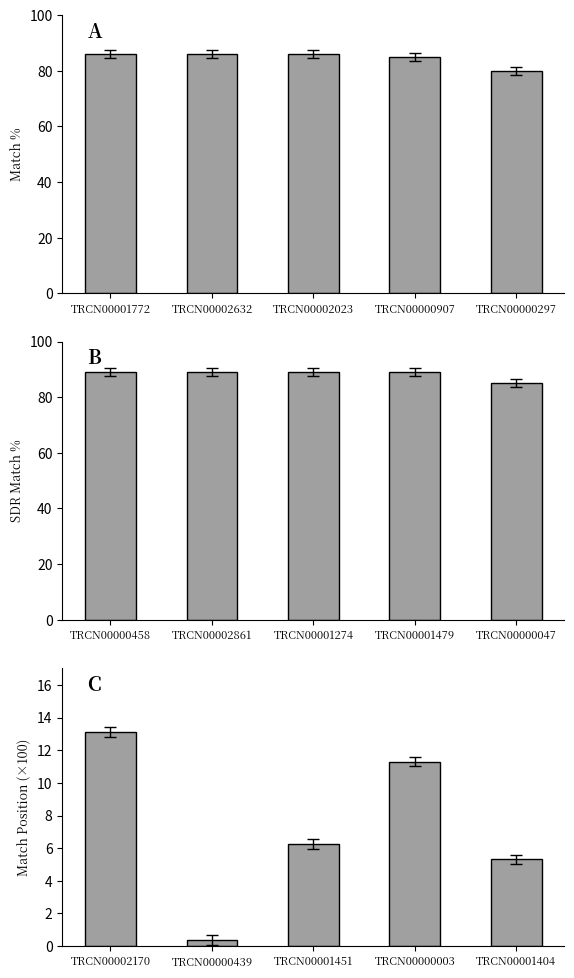

Rank the categories by Match % value from highest to lowest.

TRCN00001772, TRCN00002632, TRCN00002023, TRCN00000907, TRCN00000297